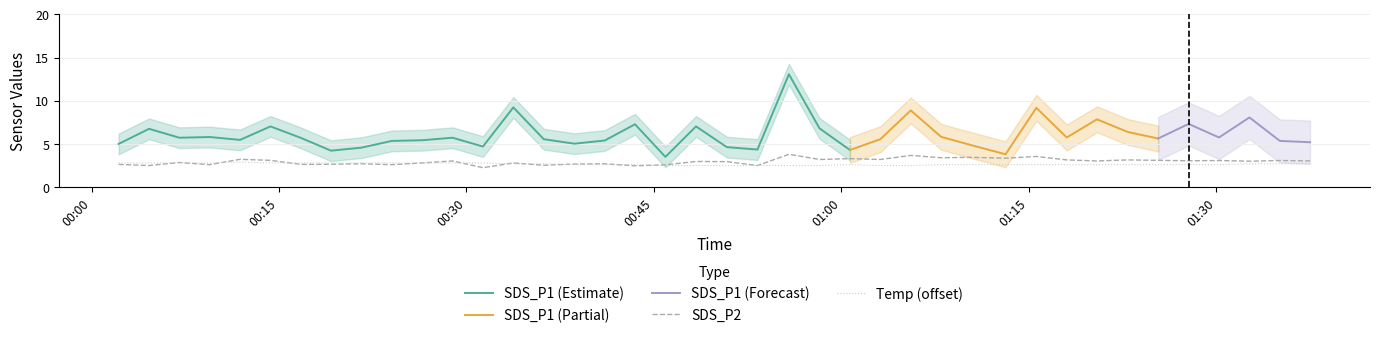

The value of Temp at 31 is 3.5. True or false?

False